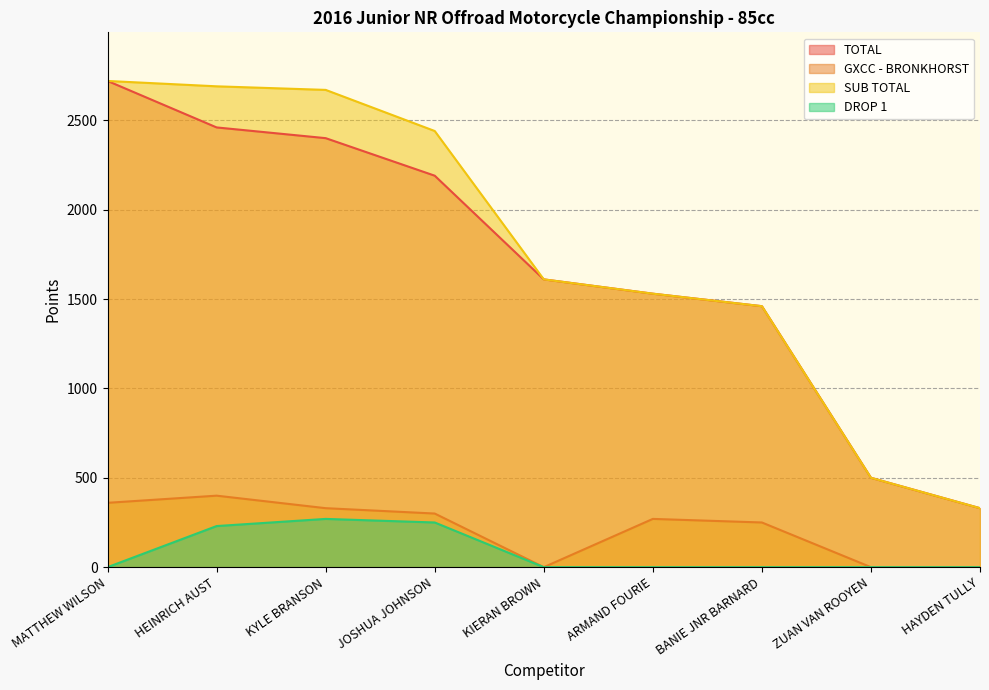

Where is SUB TOTAL nearest to the value 1525?

ARMAND FOURIE